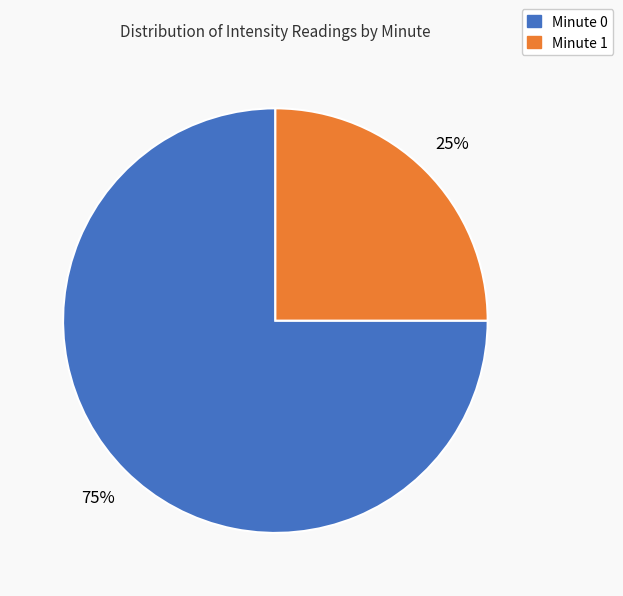

To the nearest percent, what percentage of the pie is Minute 0?

75%